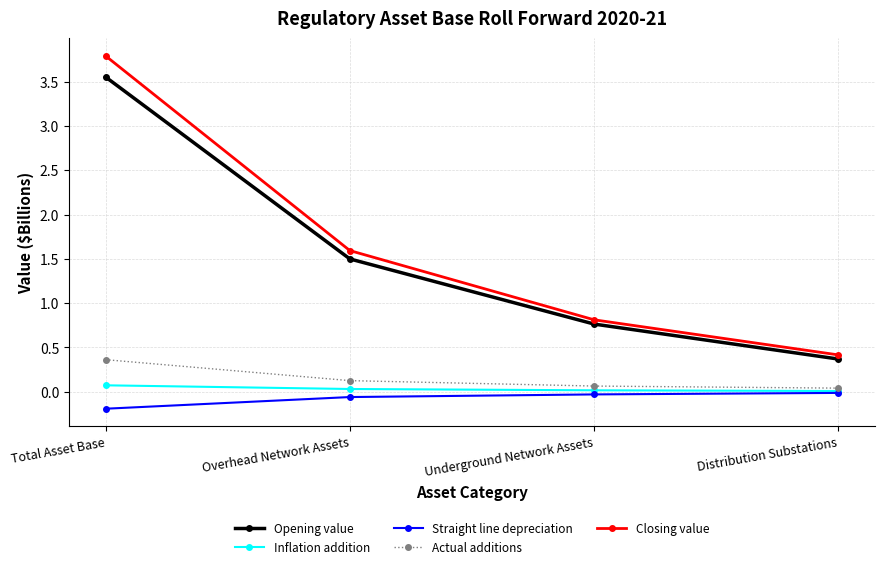

At how many categories does at least one series exceed 2?

1